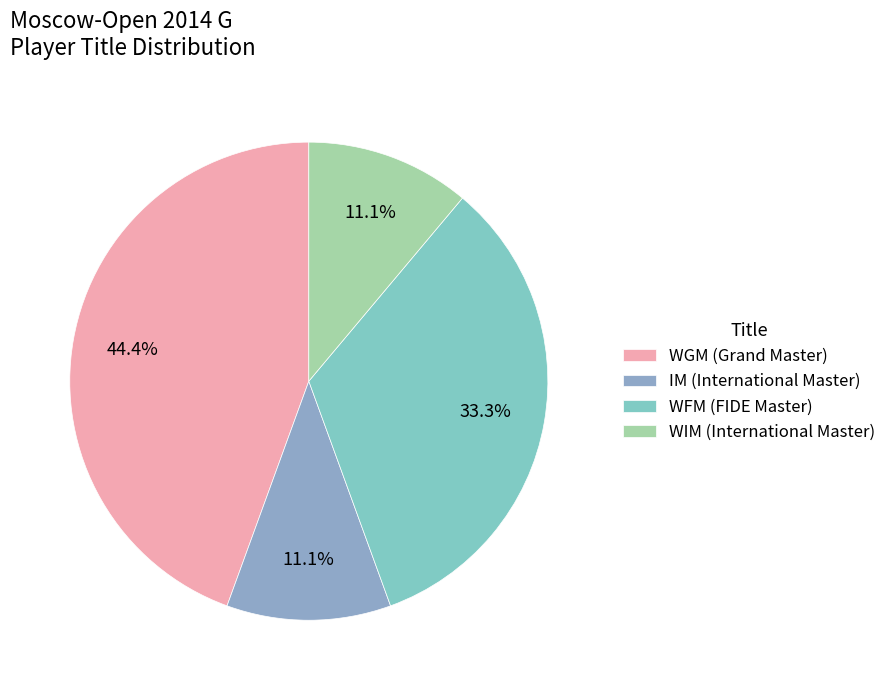

How many segments does this pie chart have?

4